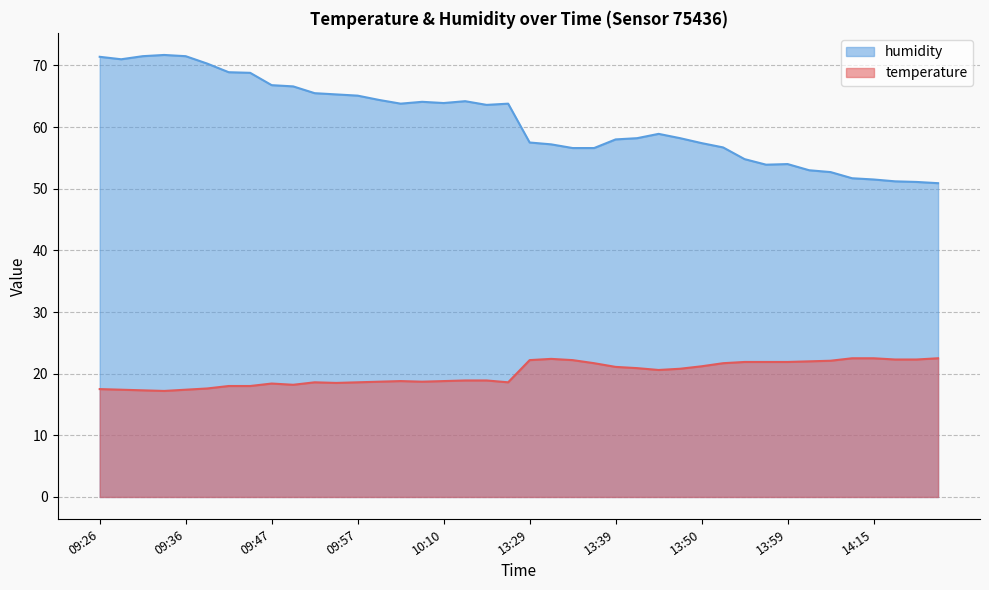

What is the difference between the highest and lowest values at 13:44?

38.3